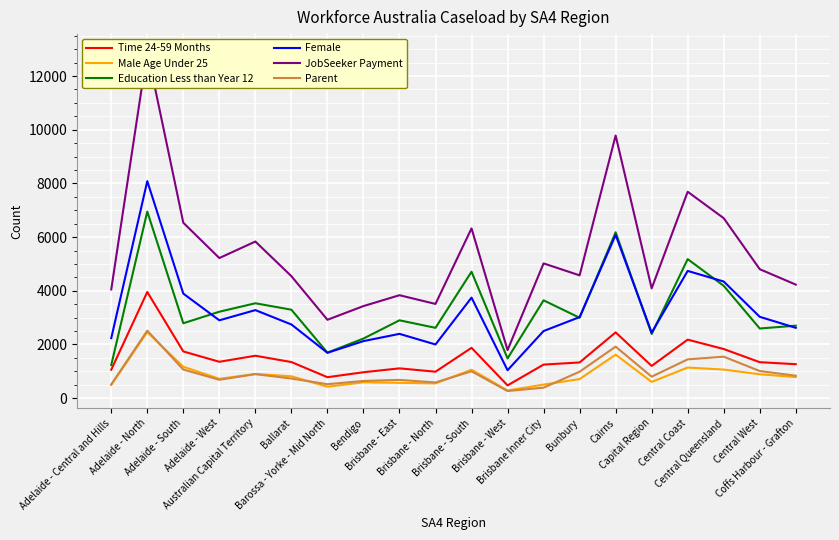

At which label does Education Less than Year 12 reach its peak?

Adelaide - North